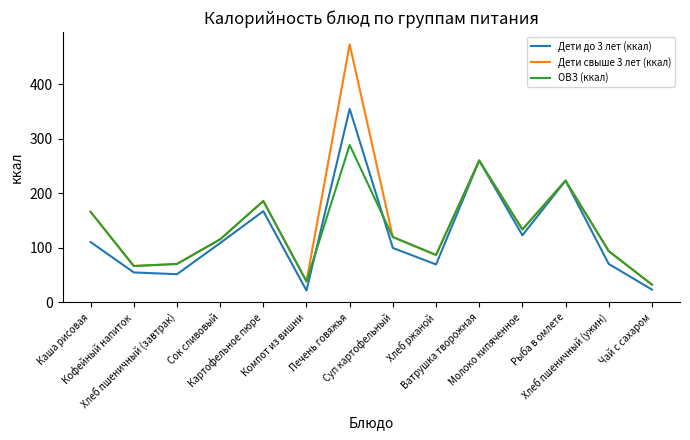

What is the difference between the Дети свыше 3 лет (ккал) values at Компот из вишни and Каша рисовая?

127.5